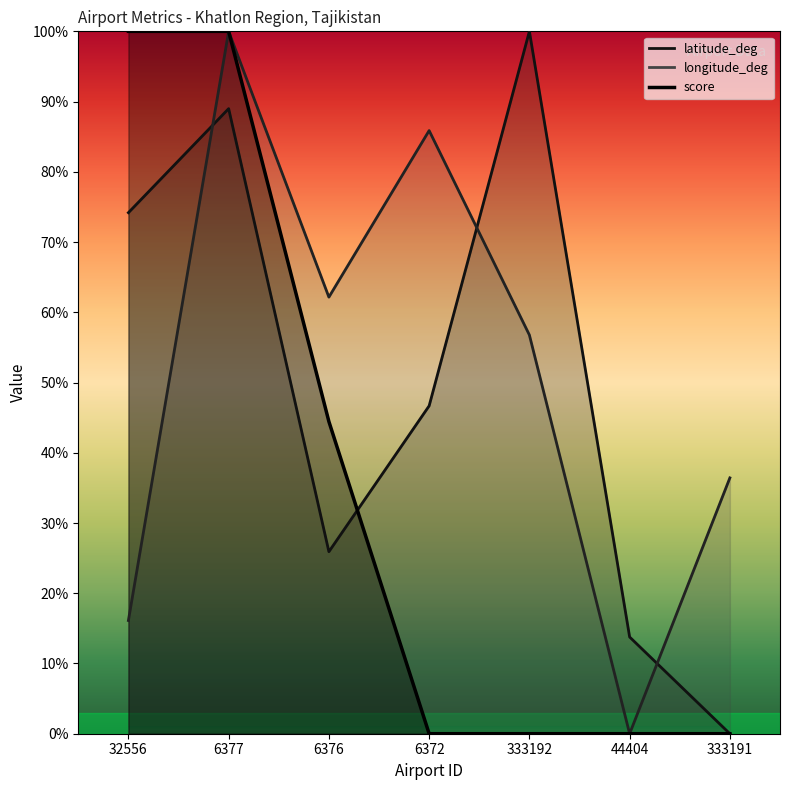

How many interior local peaks does the latitude_deg series have?

2